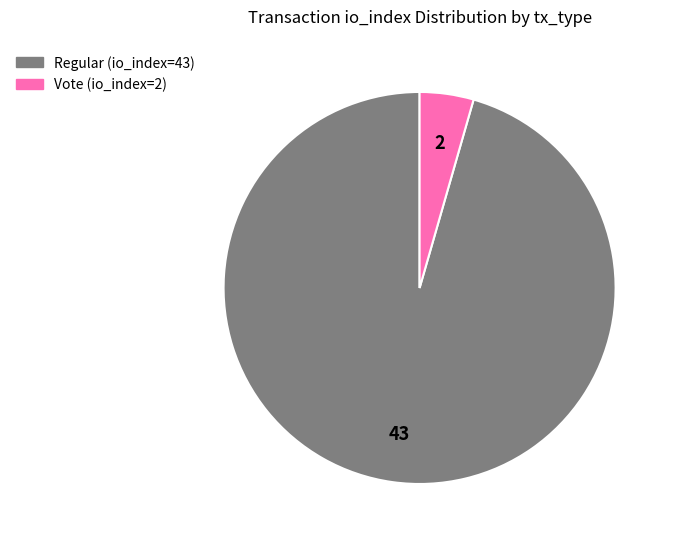

Which category accounts for the majority?

Regular (io_index=43)